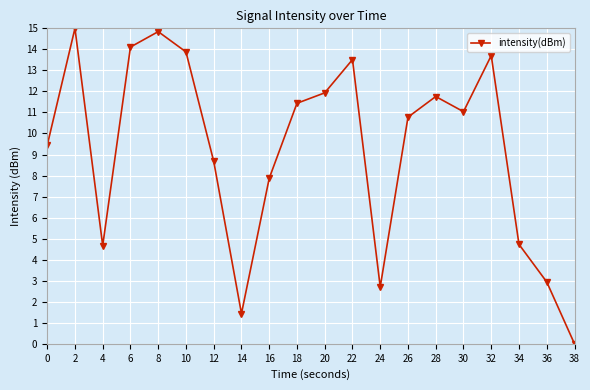

What is the value of the 5th point from the left?

14.8